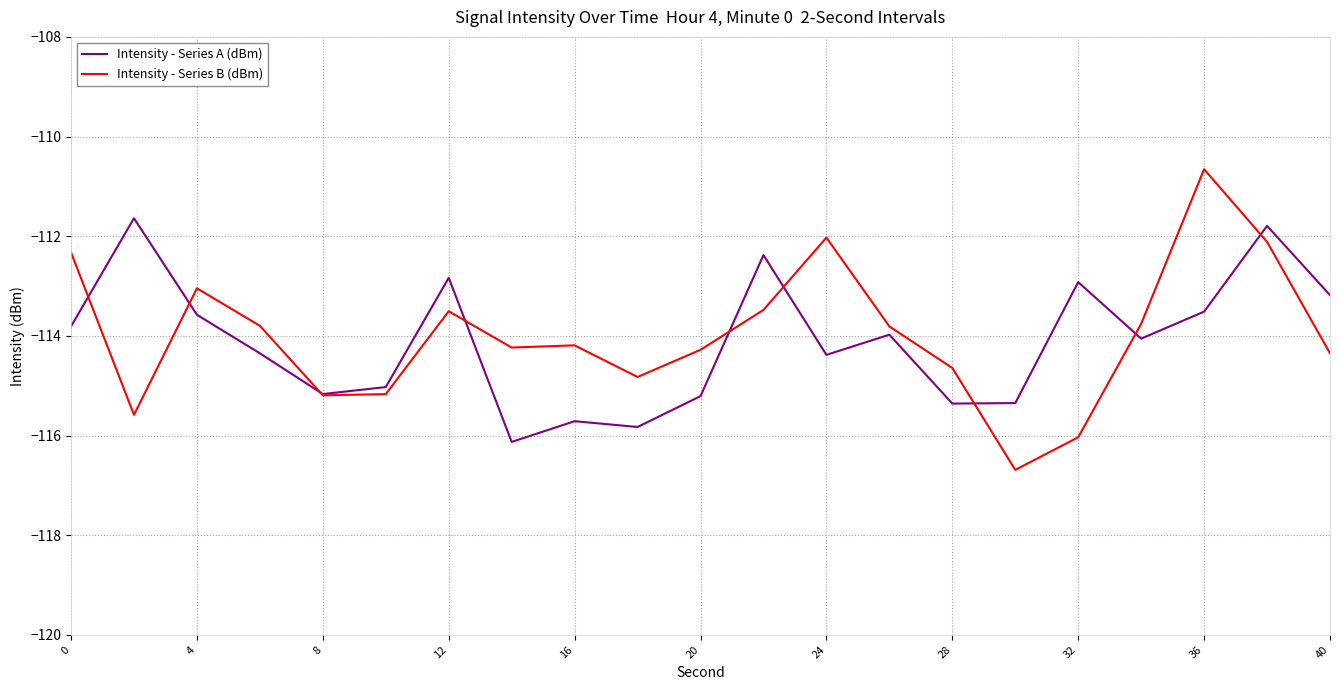

List the series in order of their peak value, lowest first.

Intensity - Series A (dBm), Intensity - Series B (dBm)